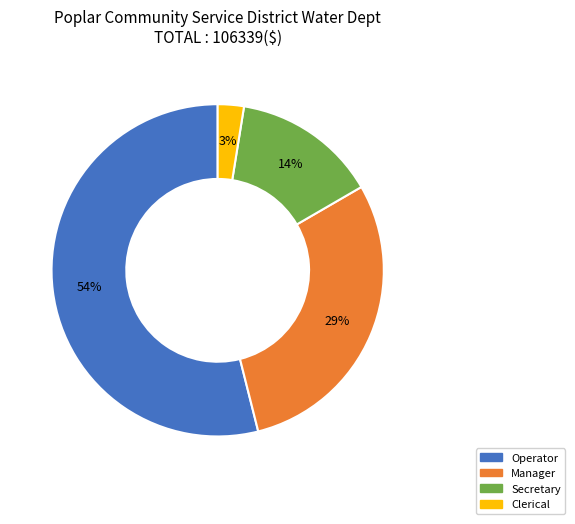

Approximately how many times larger is the value at Secretary compared to Operator?

0.3